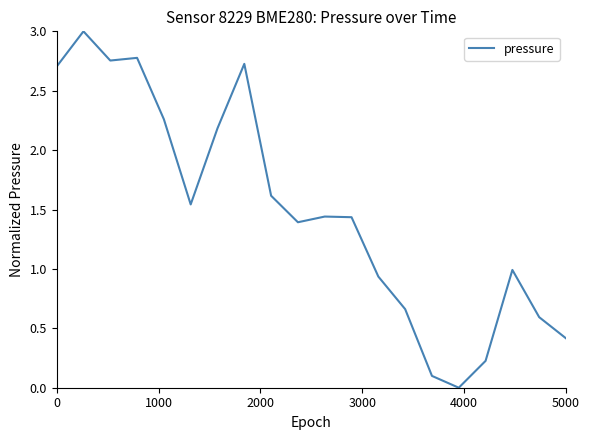

What is the maximum value shown in the chart?

3.0